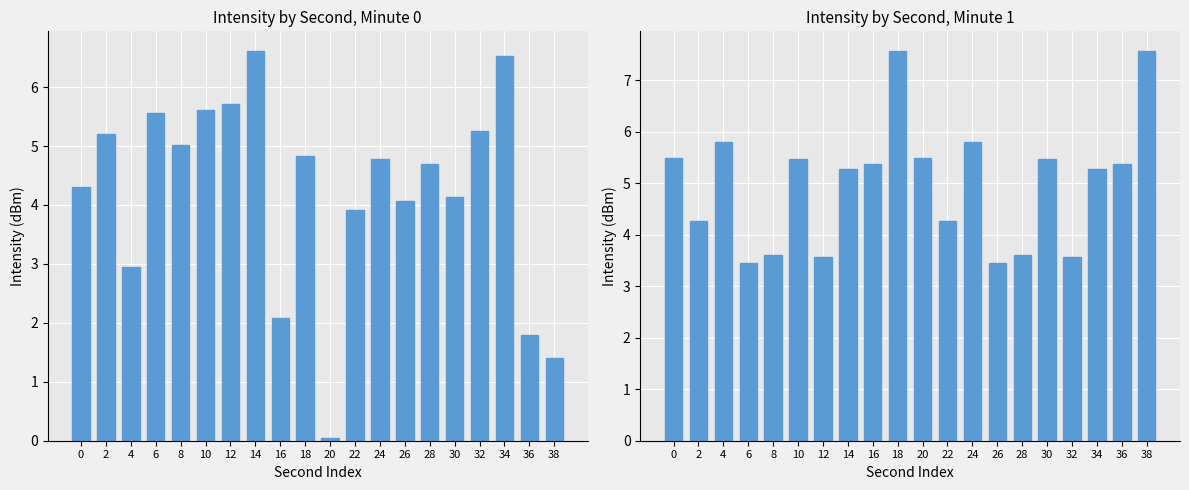

Which has a higher value, 20 or 28?

20